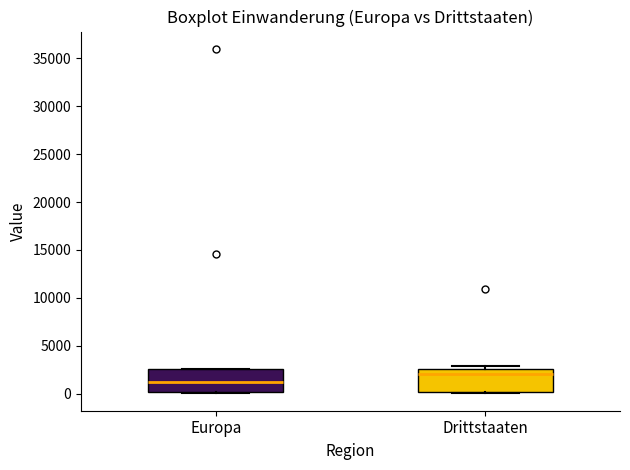

Reading left to right, transcribe this box plot: for each box, give where its median line is, the range the box spans, and where its two whiskers end, as read against the y-axis. The values are not printed on the chart, so give them approximately, as read against the axis.

Europa: median 1000, box 0 to 2500, whiskers 0 (just below the box's lower edge) to 2500
Drittstaaten: median 2000, box 0 to 2500, whiskers 0 to 3000